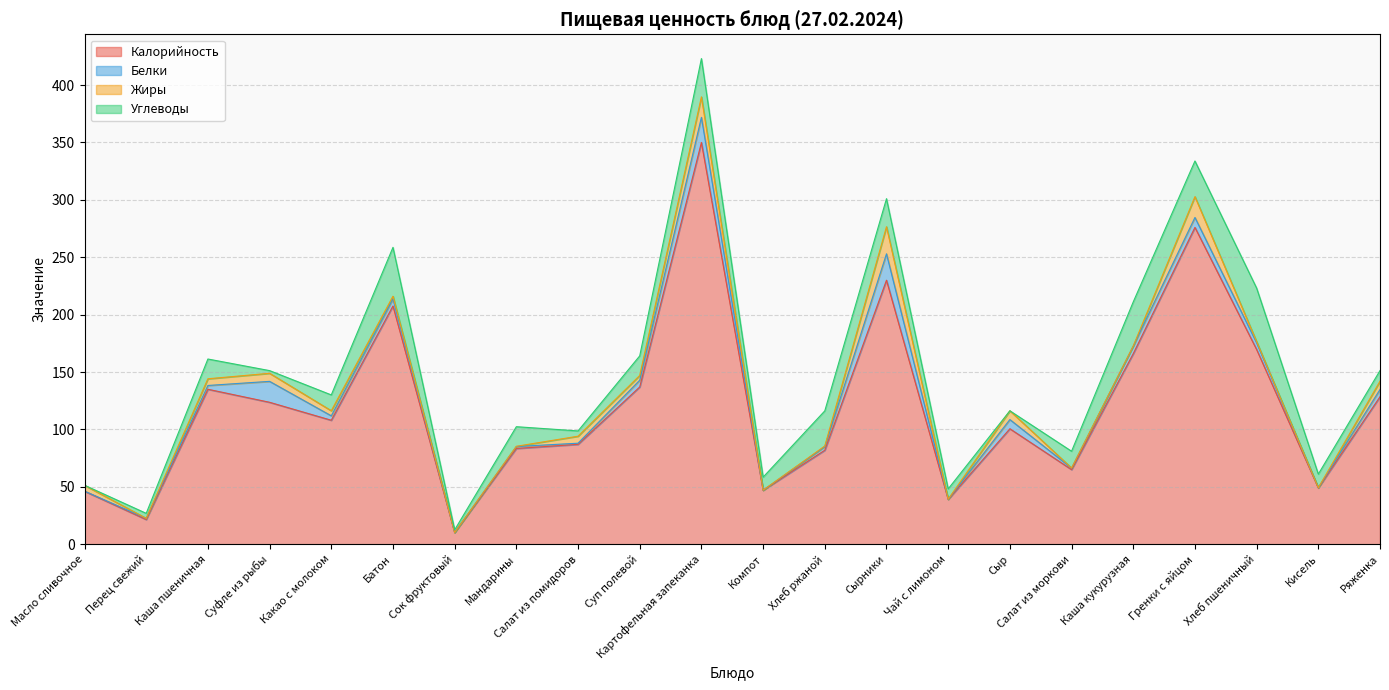

What are all the series names shown in the legend?

Калорийность, Белки, Жиры, Углеводы